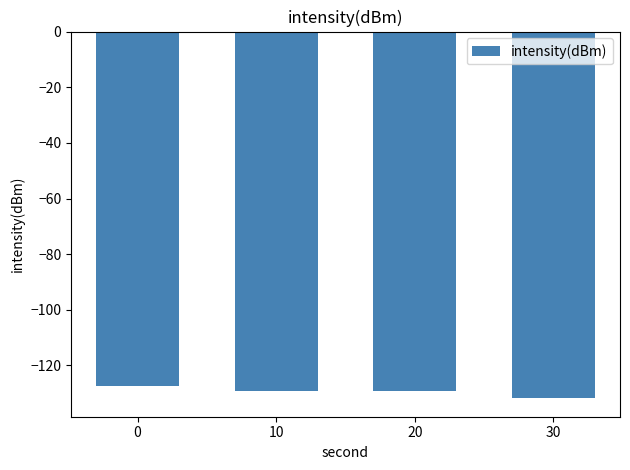

What value does the data have at 20?

-129.3